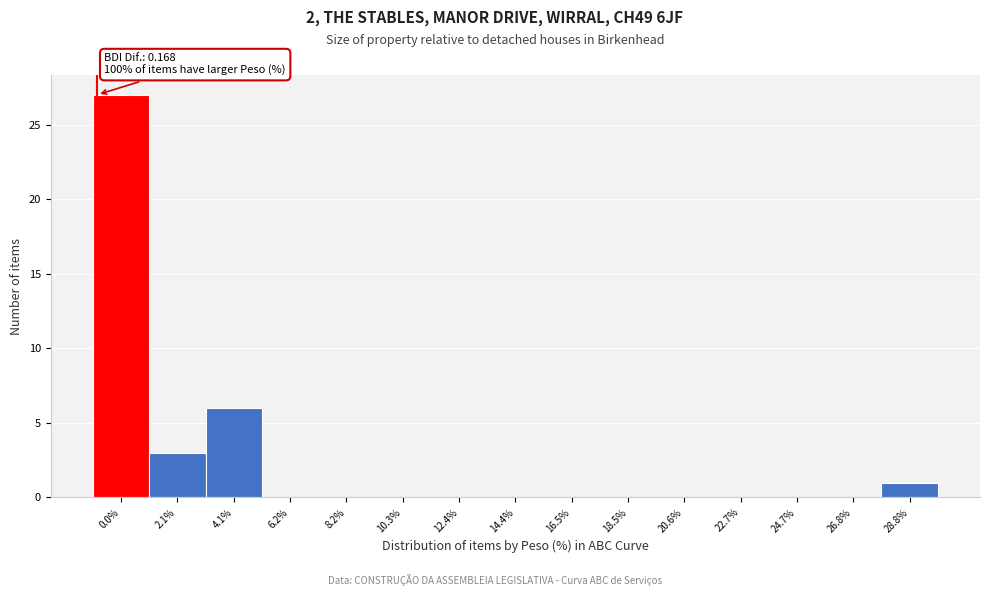

Reading left to right, extract all data points from this chart.

0.0%=27	2.1%=3	4.1%=6	6.2%=0	8.2%=0	10.3%=0	12.4%=0	14.4%=0	16.5%=0	18.5%=0	20.6%=0	22.7%=0	24.7%=0	26.8%=0	28.8%=1